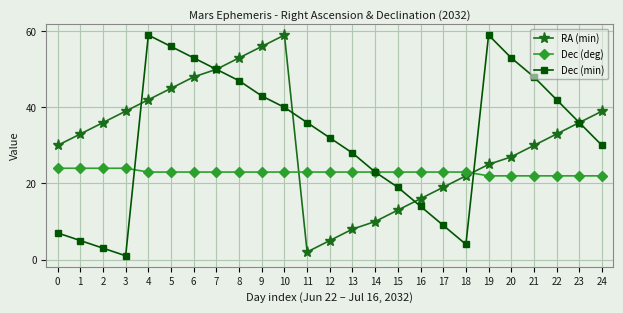

Between 17 and 22, which series saw the biggest shift?

Dec (min)